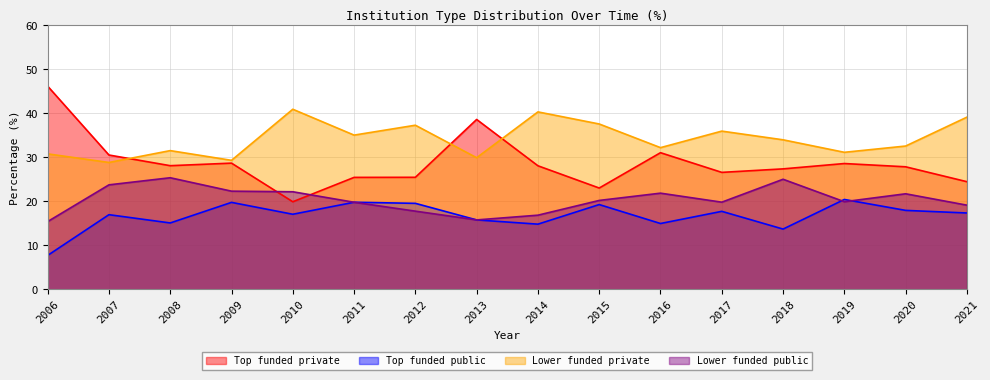

How many data points in Top funded private are less than 28?

8